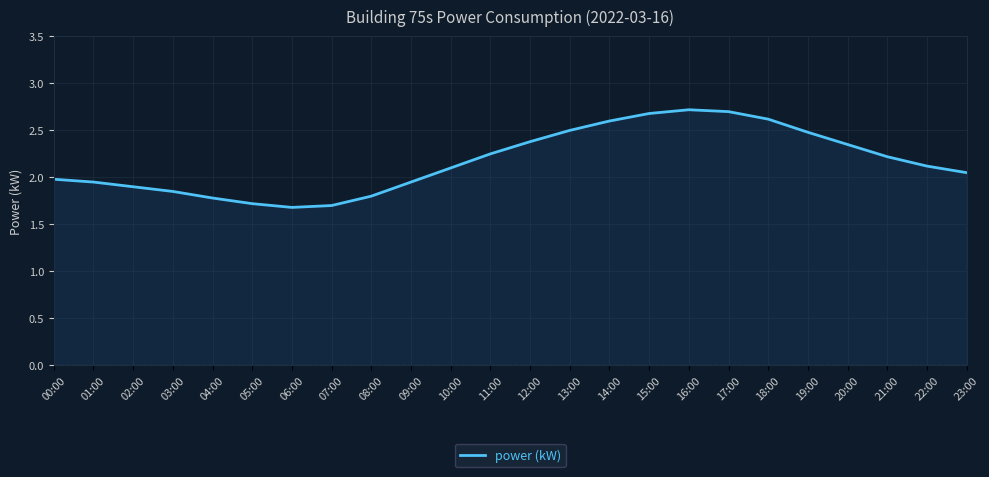

How many interior local valleys (lower than both neighbors) does the data have?

1